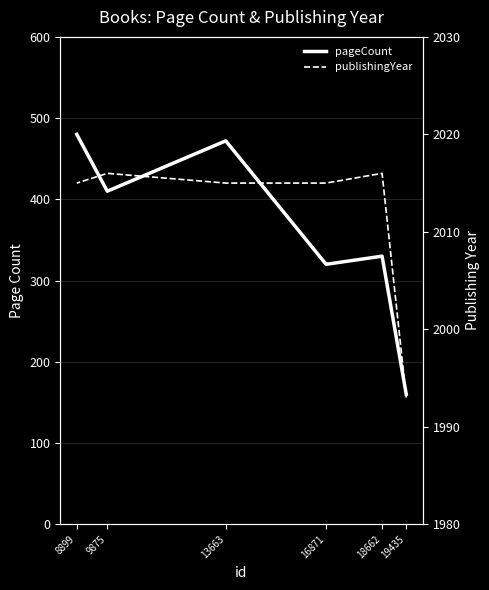

At which label does pageCount reach its minimum?

19435